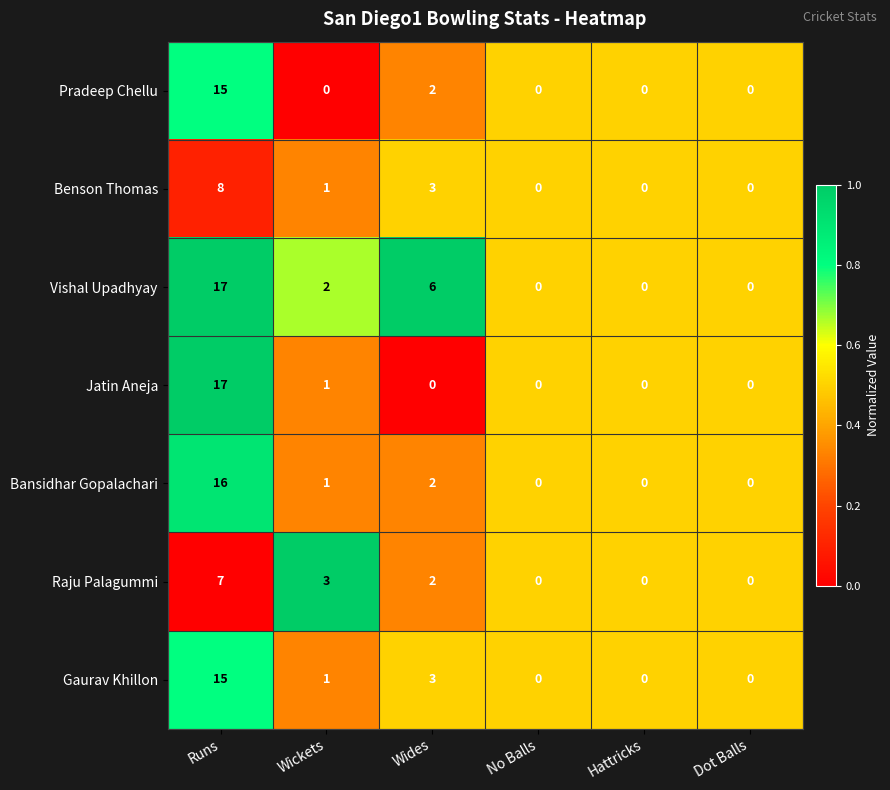

Between Wides and Dot Balls, which series saw the biggest shift?

Vishal Upadhyay